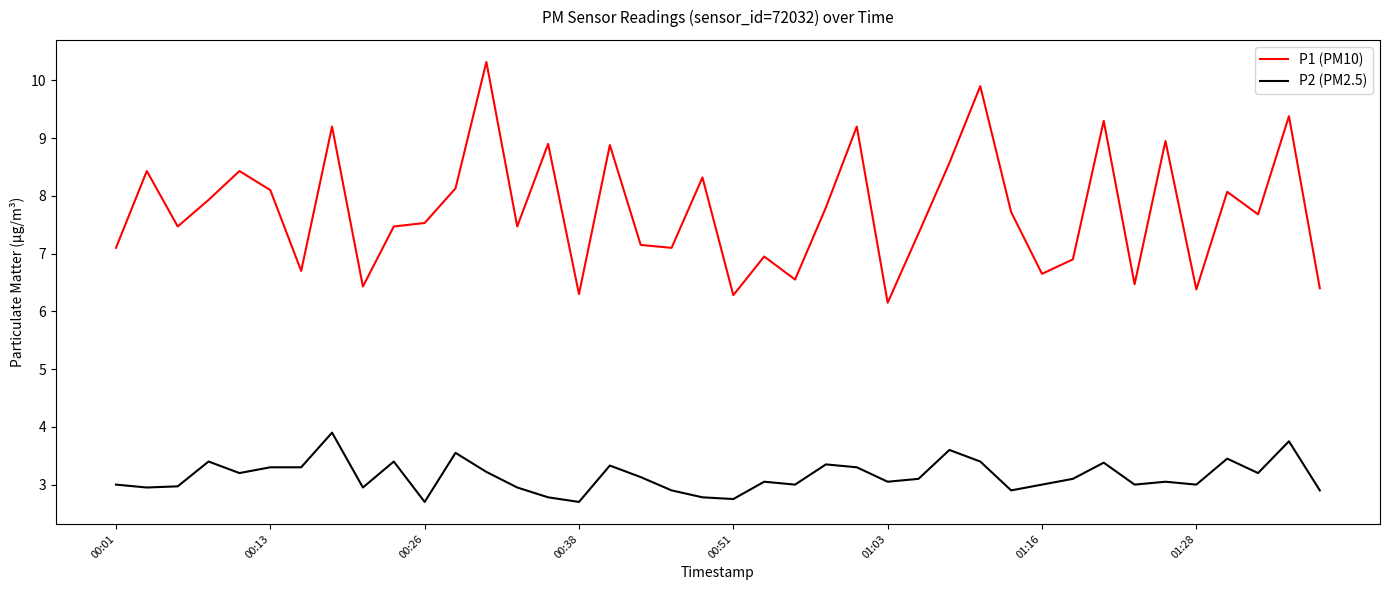

Which series has the largest range (max minus min)?

P1 (PM10)